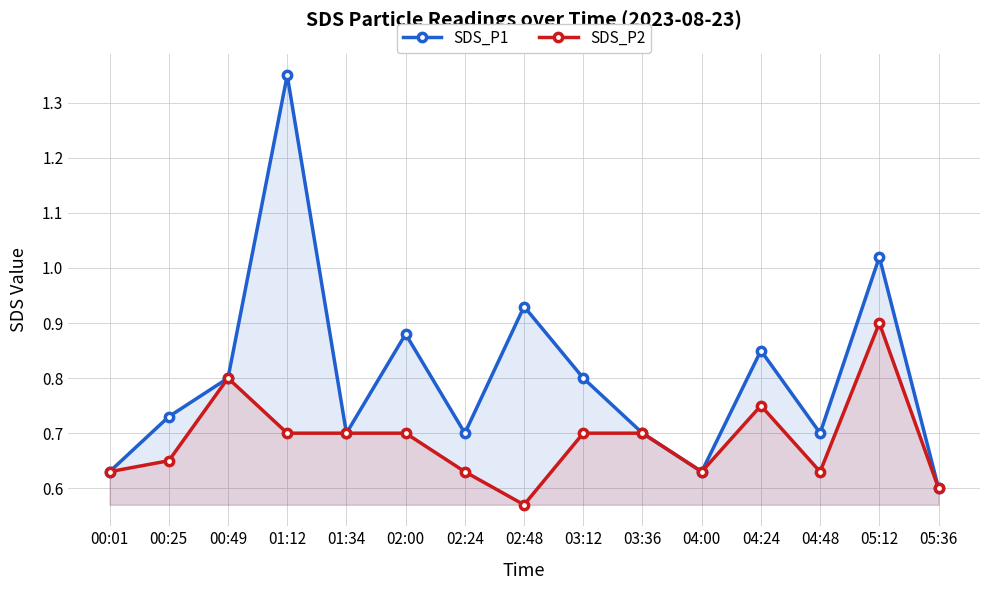

Is the value of SDS_P1 at 00:01 greater than the value of SDS_P2 at 02:24?

No